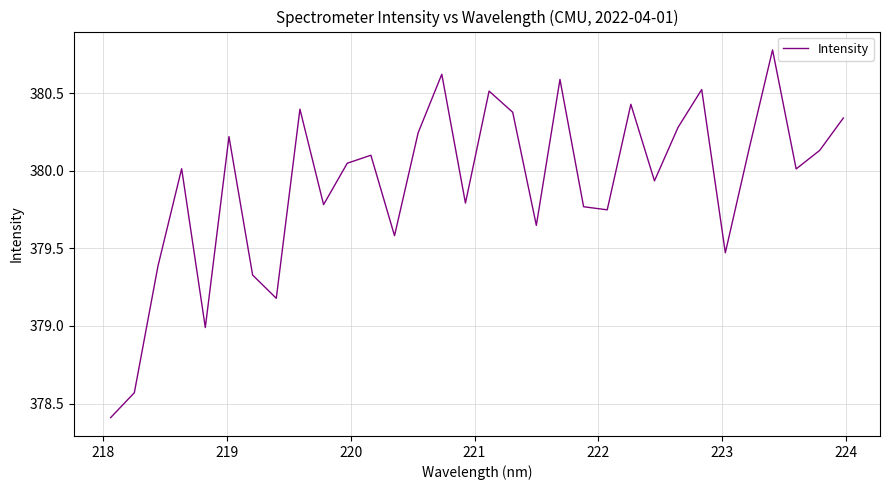

How many lines are shown in the chart?

1